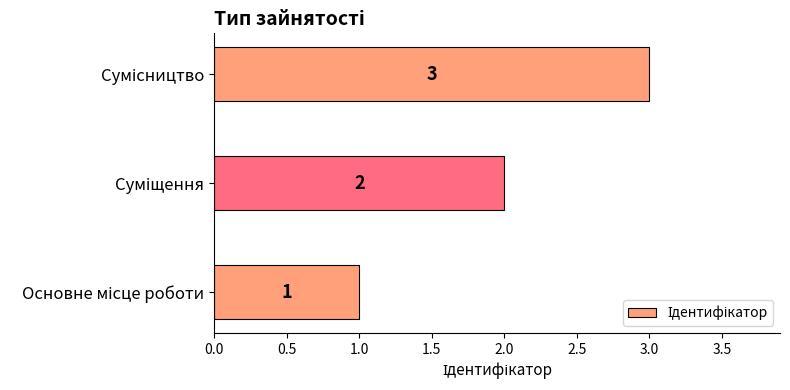

What is the maximum value shown in the chart?

3